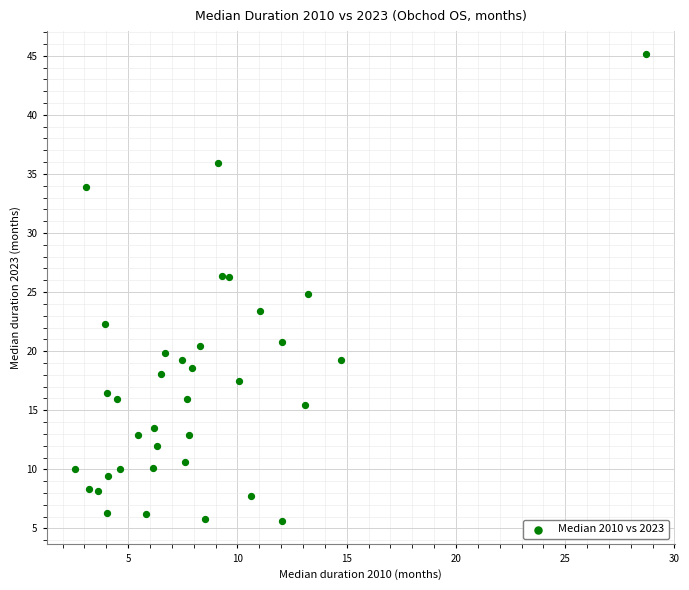

What is the range of X values (max minus min)?

26.1